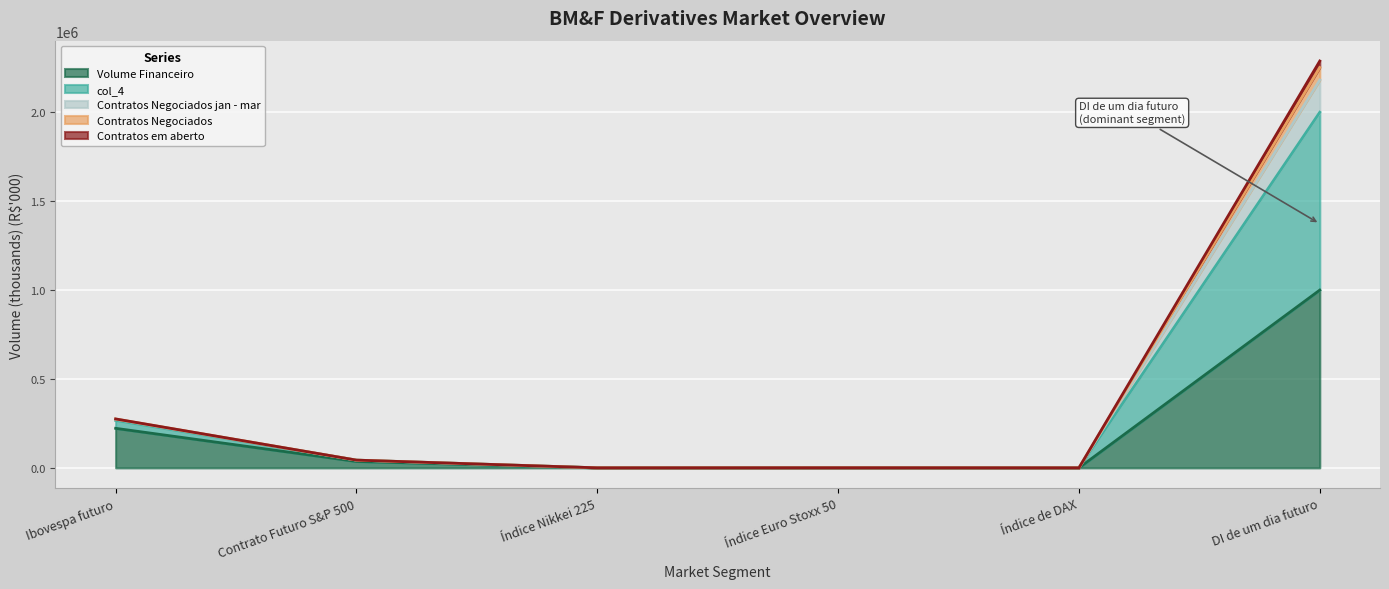

What is the lowest value of the Volume Financeiro series?

234.1